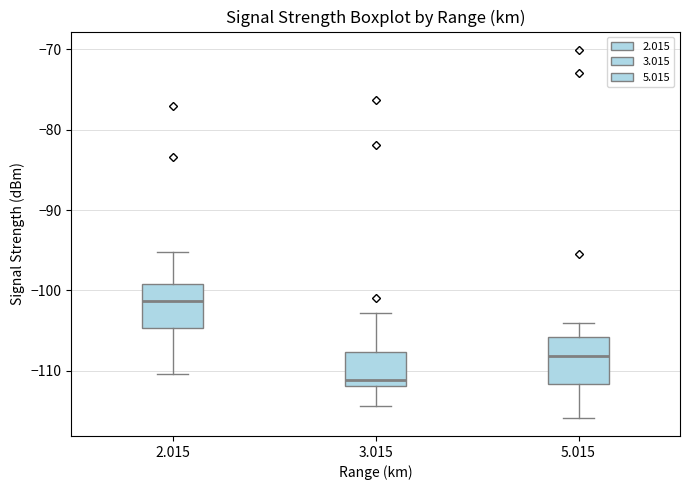

Where is the lower edge of the box at x = 3.015 on the y-axis? The values are not printed on the chart, so give them approximately, as read against the axis.

-112